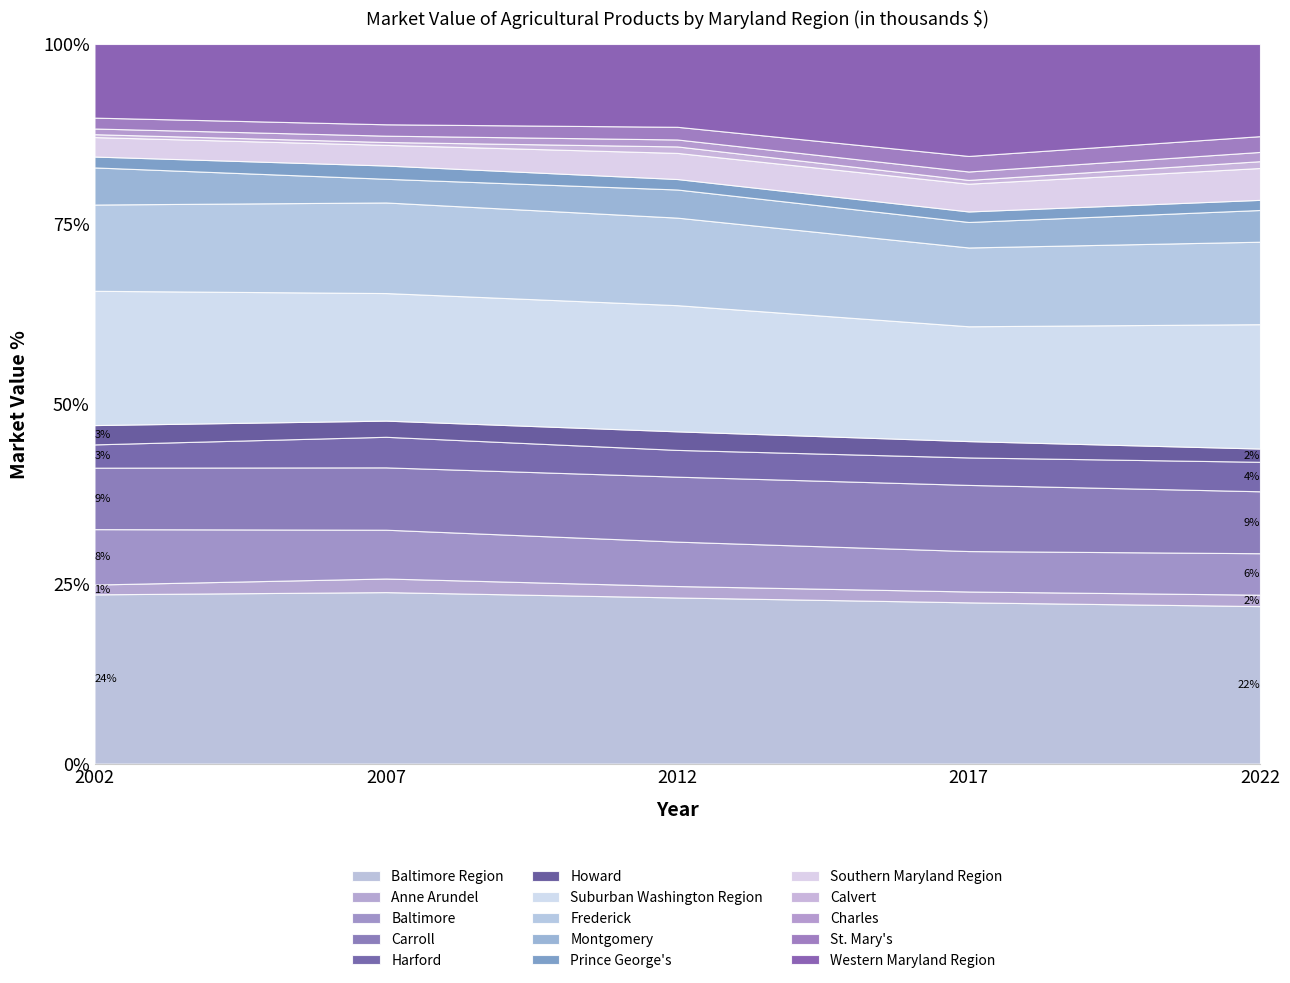

The value of 2007 at St. Mary's is 3693. True or false?

False